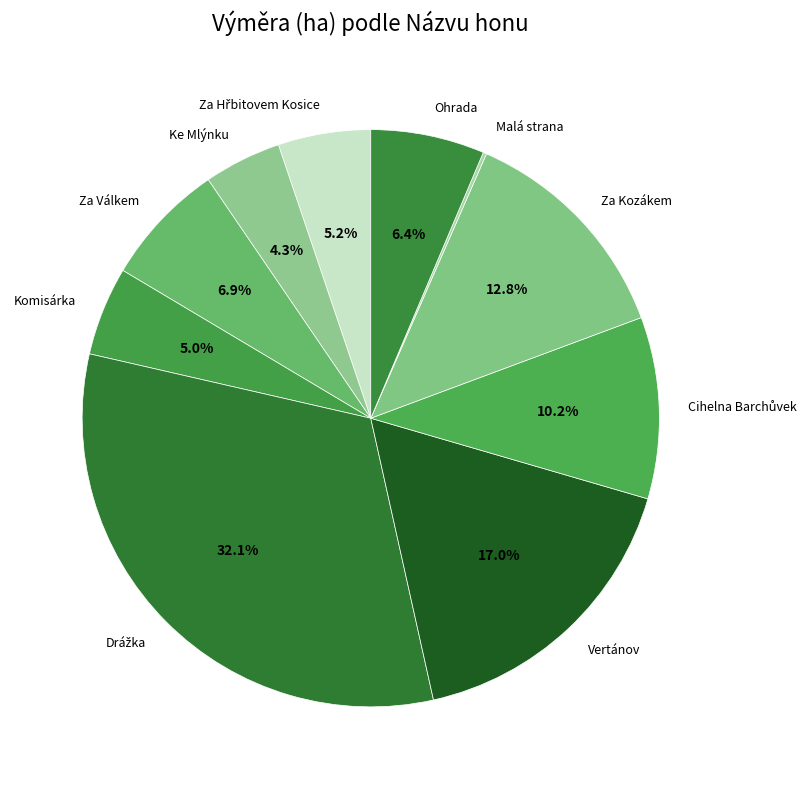

What percentage is NOT represented by Komisárka?

95.0%